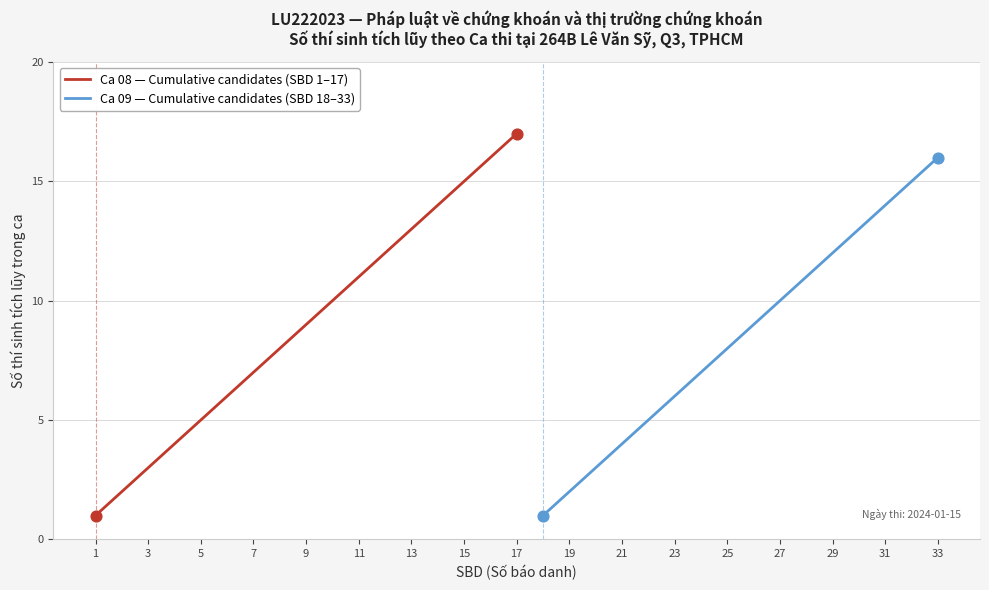

What is the change in value from Ca 19 to Ca 23?

+4